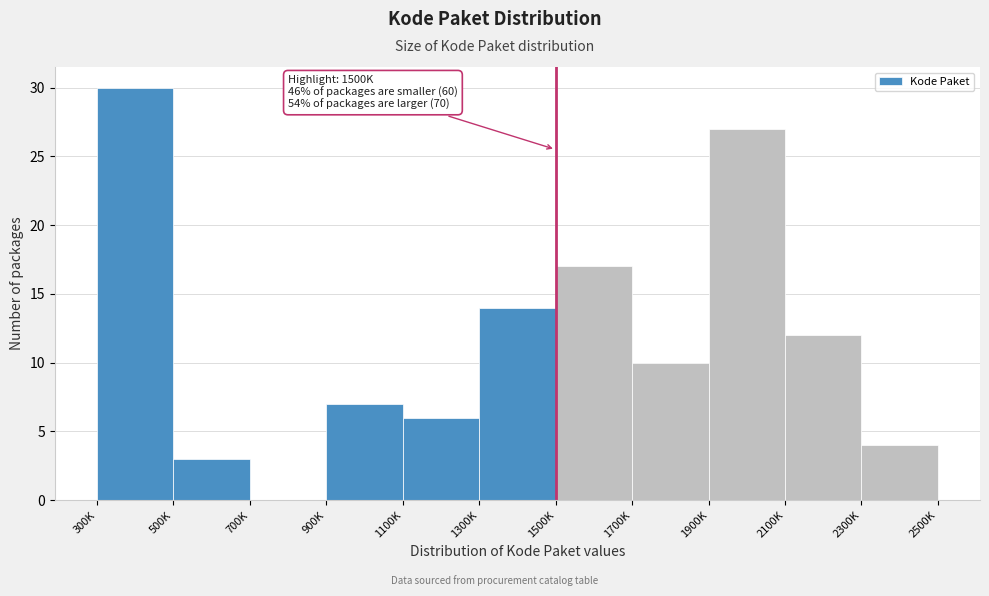

Reading left to right, extract all data points from this chart.

300K=30	500K=3	700K=0	900K=7	1100K=6	1300K=14	1500K=17	1700K=10	1900K=27	2100K=12	2300K=4